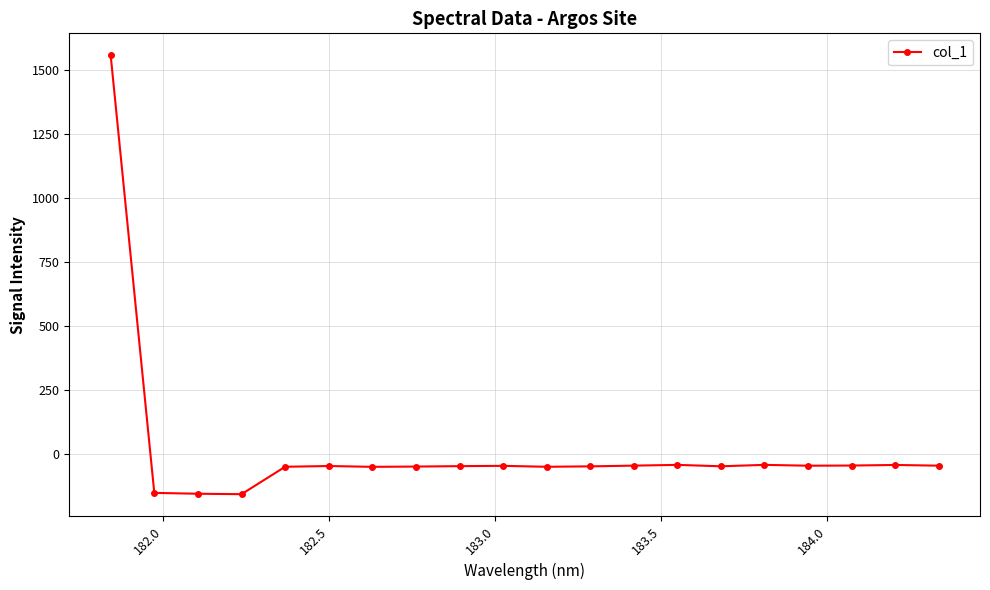

How many positive values are there?

1